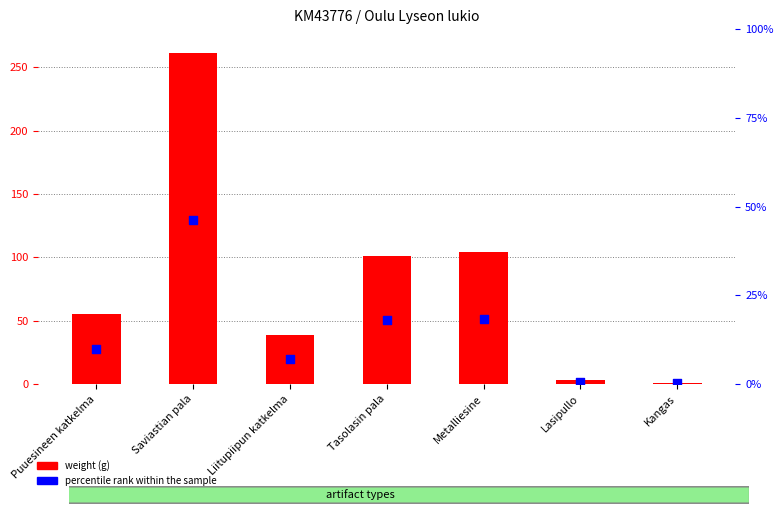

Which series has the largest total across all categories?

weight (g)